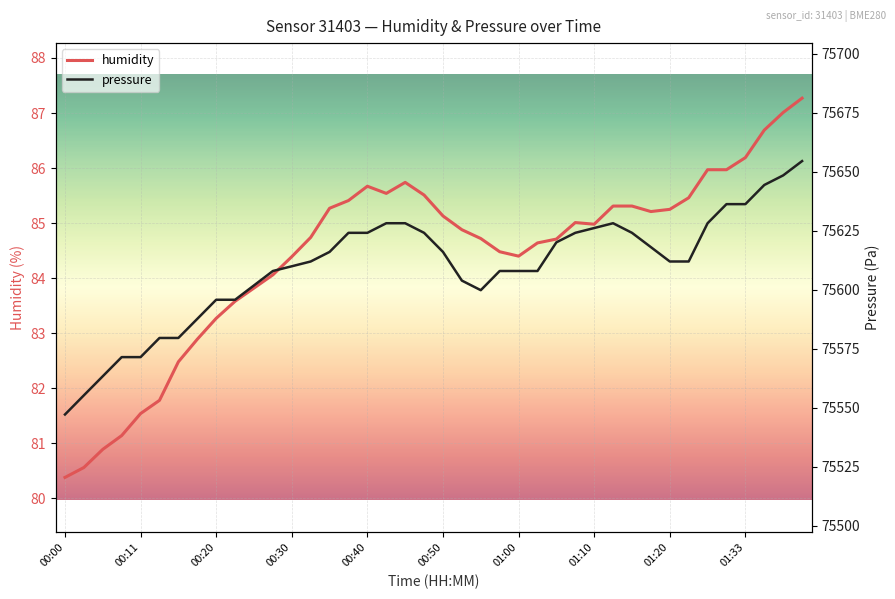

What is the spread (max minus min) of values at 00:53?

75518.9